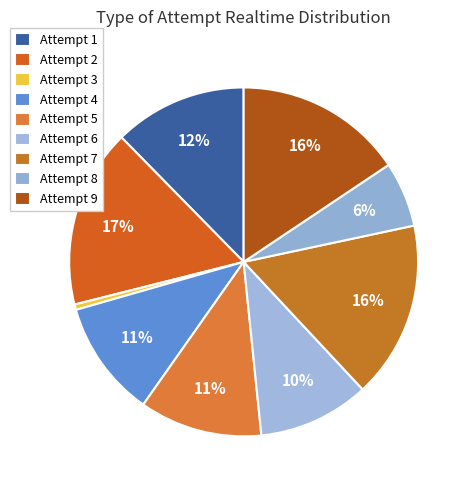

Rank the categories by value from lowest to highest.

Attempt 3, Attempt 8, Attempt 6, Attempt 4, Attempt 5, Attempt 1, Attempt 9, Attempt 7, Attempt 2